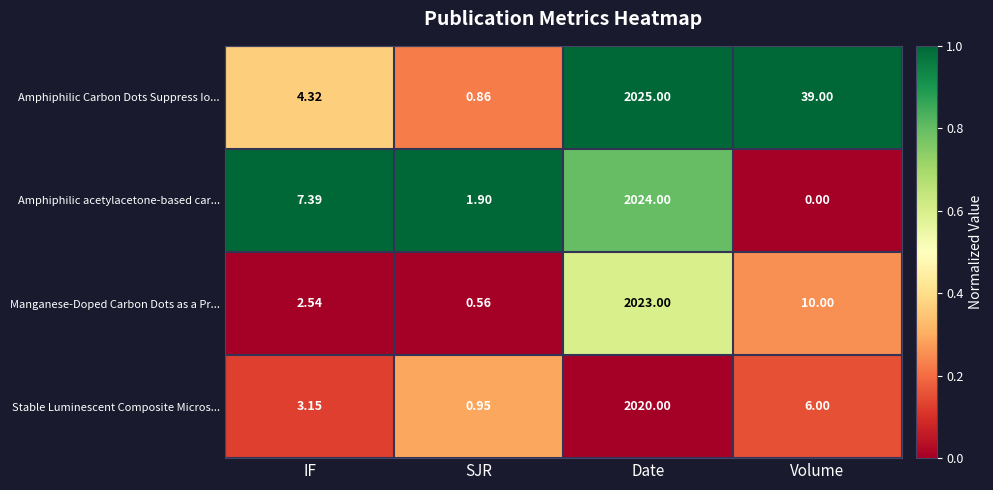

List the series in order of their peak value, lowest first.

Stable Luminescent Composite Micros..., Manganese-Doped Carbon Dots as a Pr..., Amphiphilic acetylacetone-based car..., Amphiphilic Carbon Dots Suppress Io...